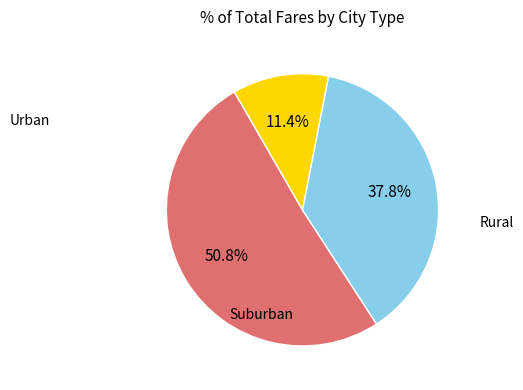

Is there any slice that represents more than half of the pie?

Yes